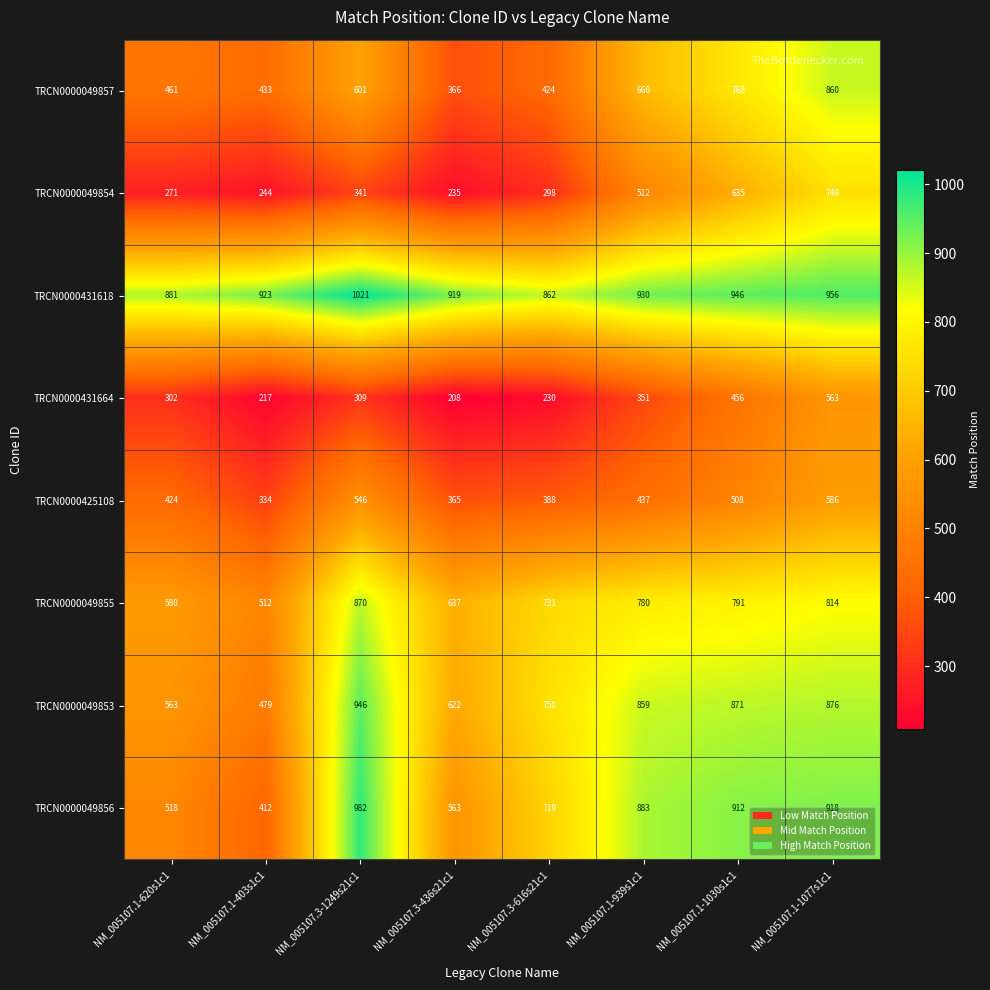

What is the maximum value shown in the chart?

1021